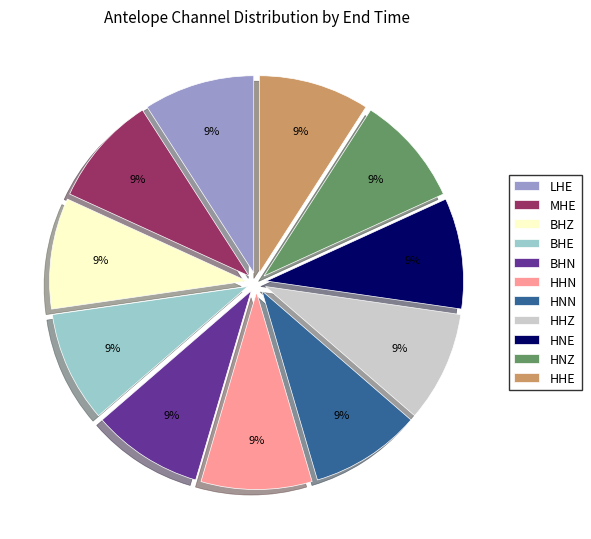

What percentage is the MHE slice, to the nearest percent?

9%